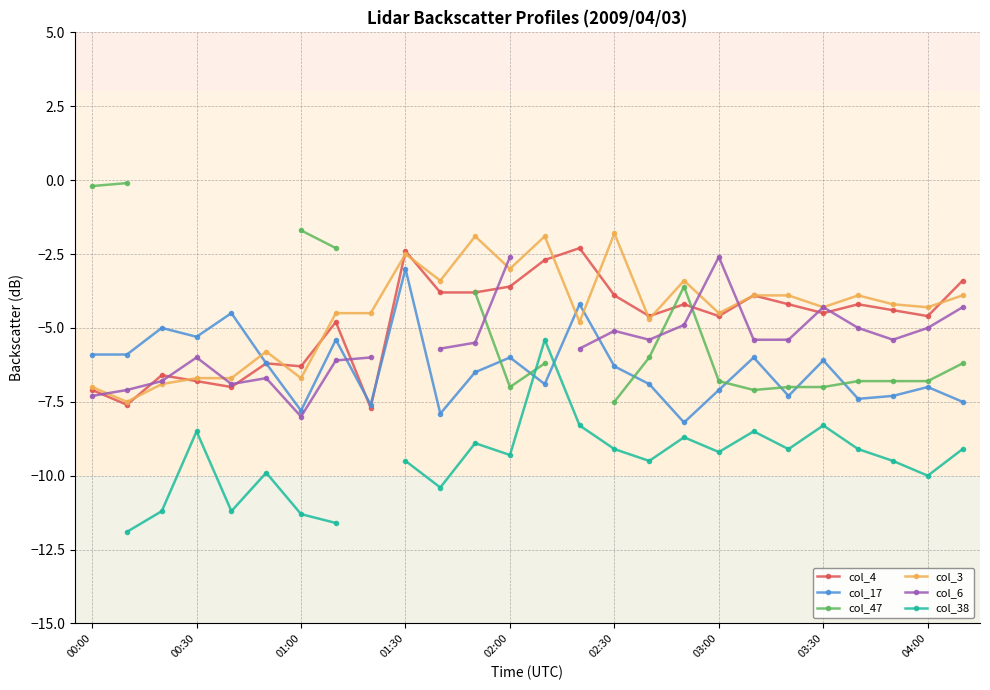

How many values in the col_17 series are below -6?

16